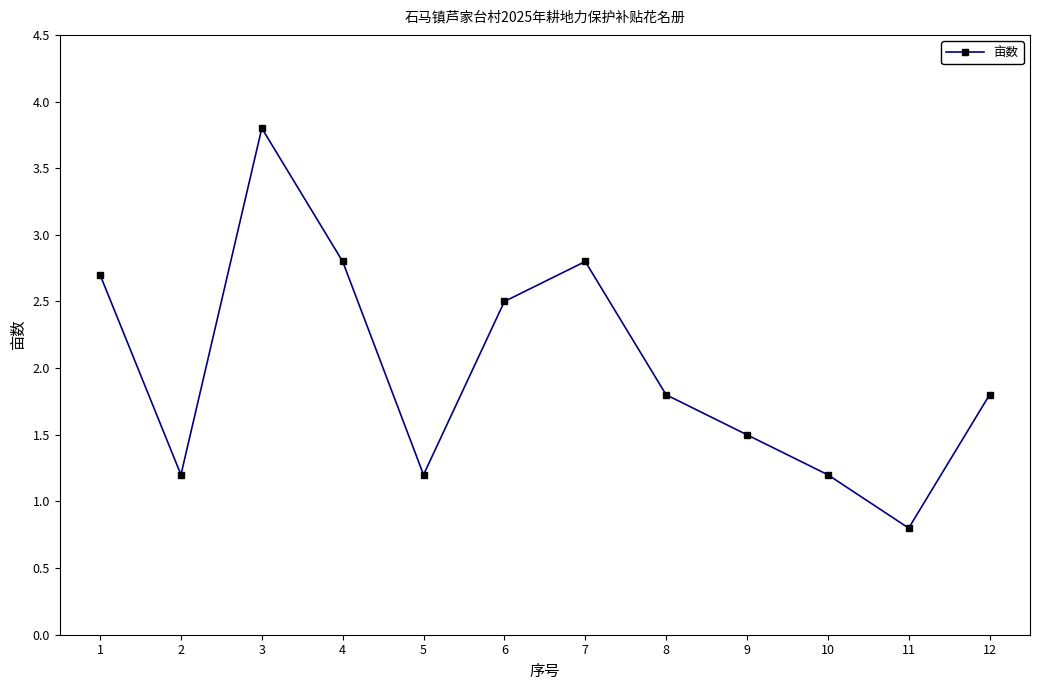

How many points are lower than both their immediate neighbors (excluding endpoints)?

3